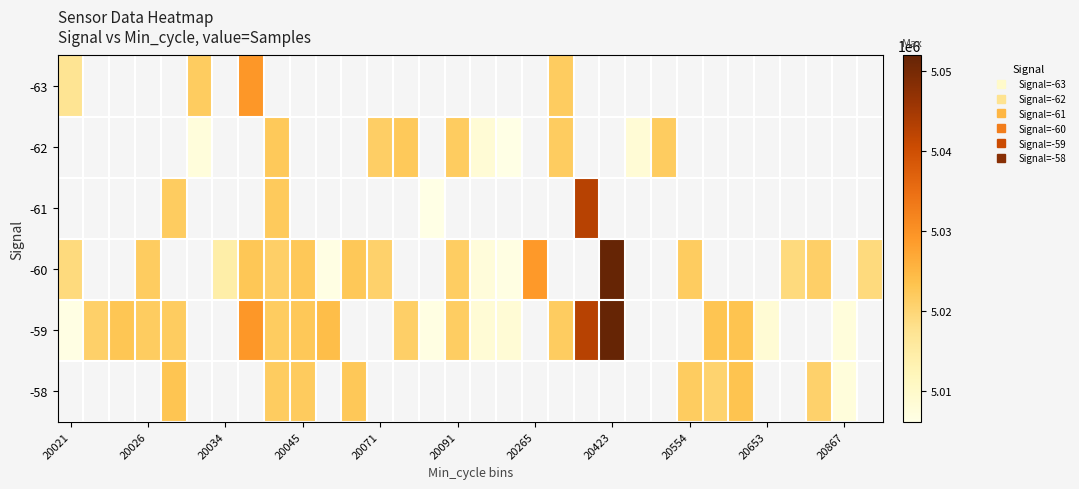

What is the difference between the maximum and minimum values in the -63 series?

12044.0